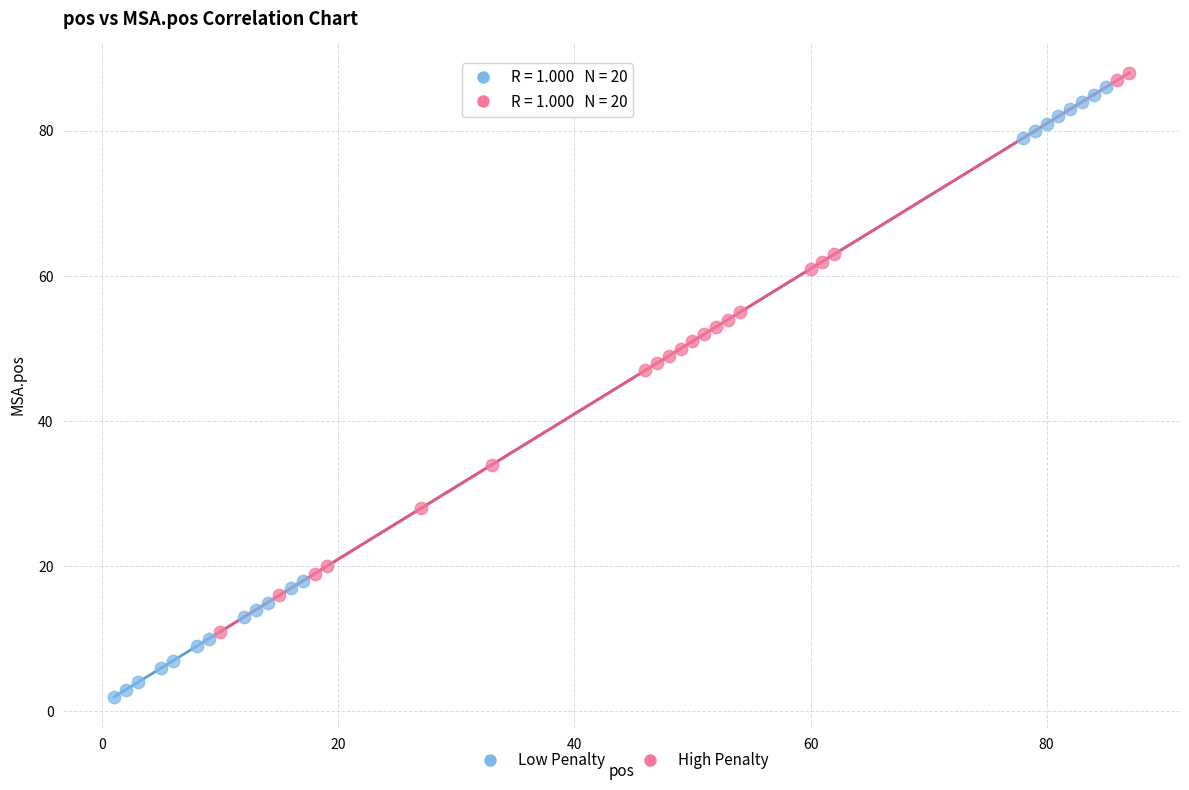

Which series reaches the minimum Y coordinate?

Low Penalty